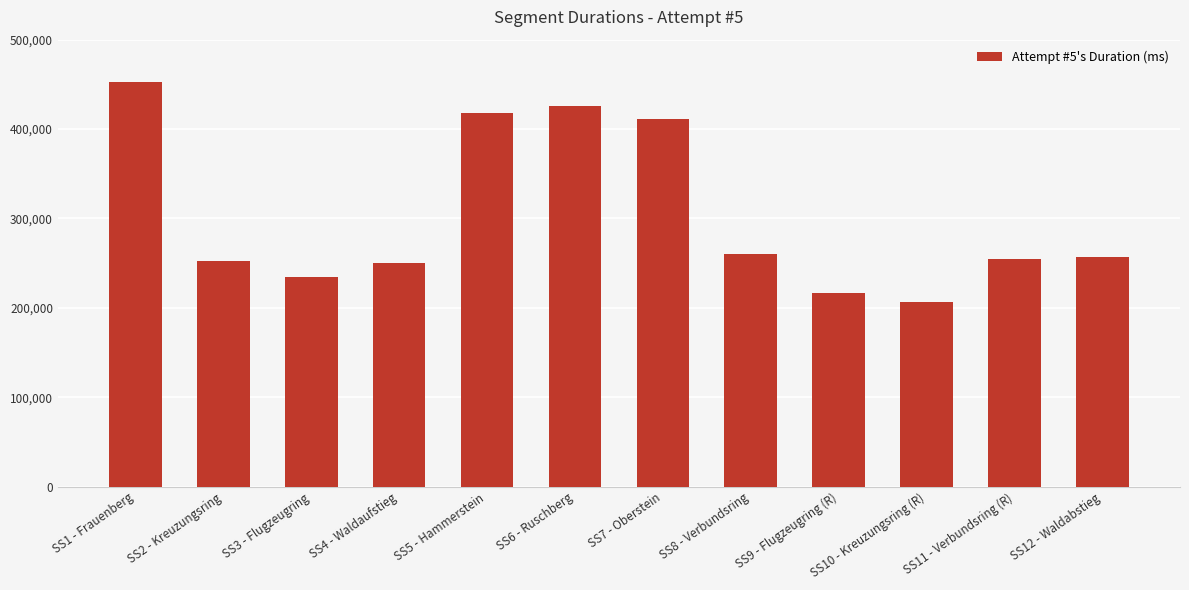

Count the number of categories in the chart.

12